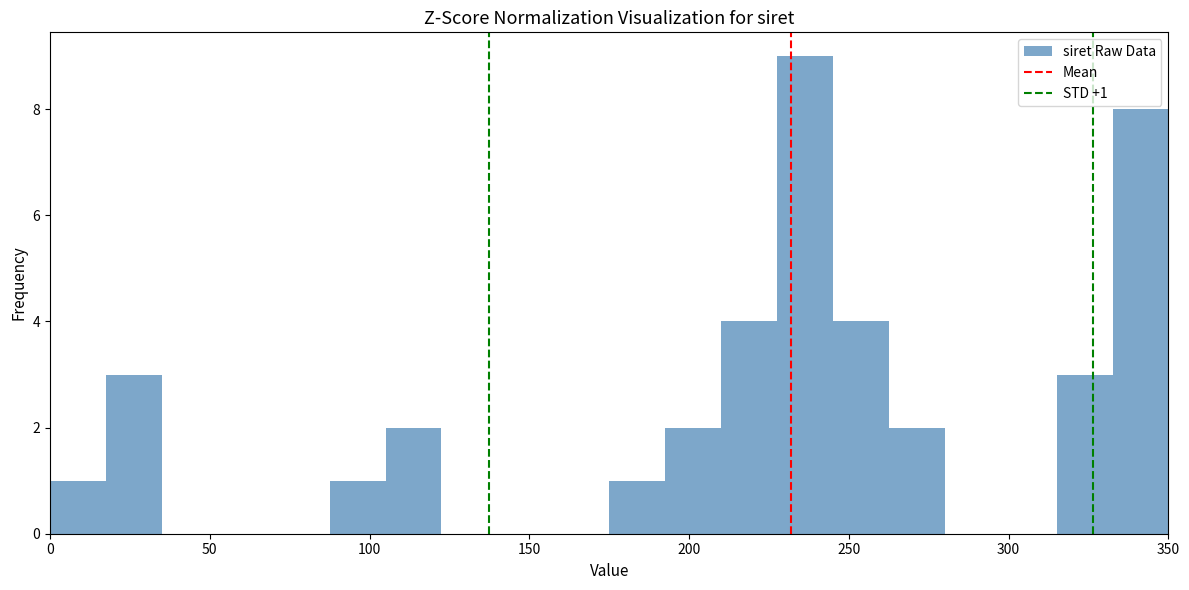

Read against the x-axis, roughly where is the centre of the tallest bar?

235